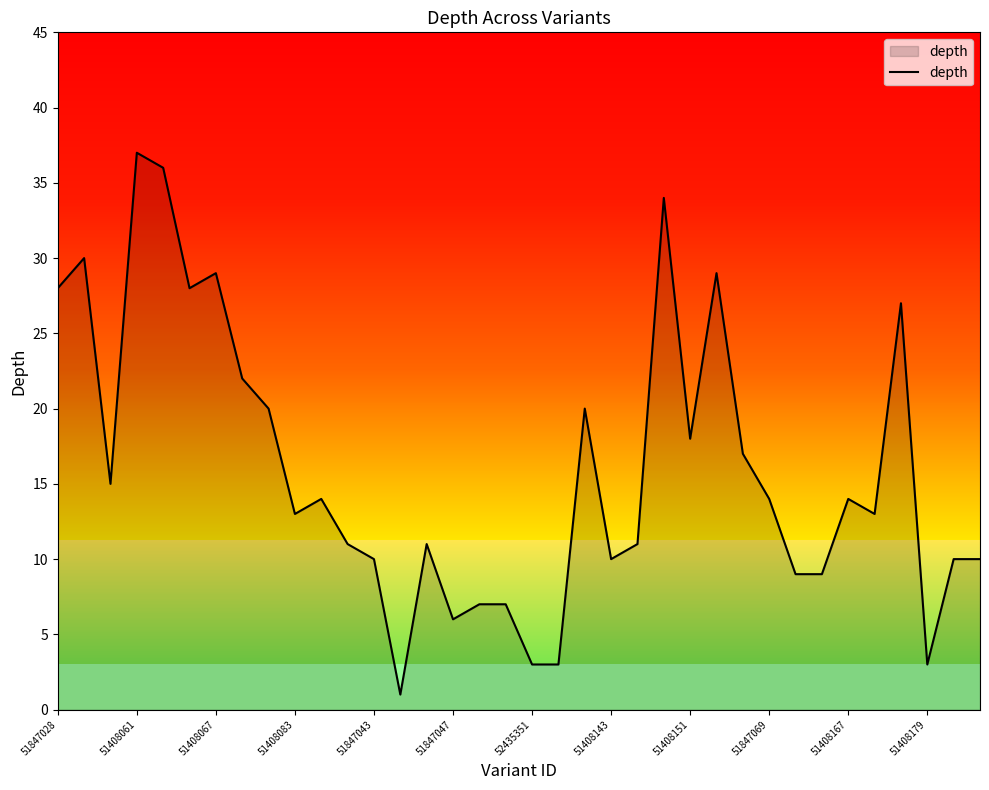

What is the greatest value displayed?

37